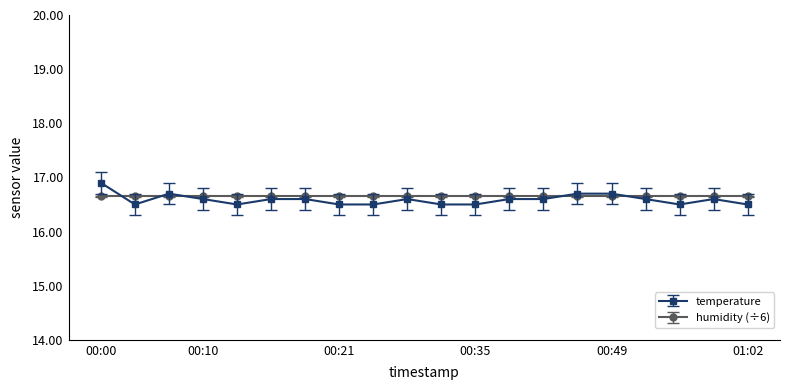

What is the value of the humidity (÷6) point at the 3rd from the left?

16.7